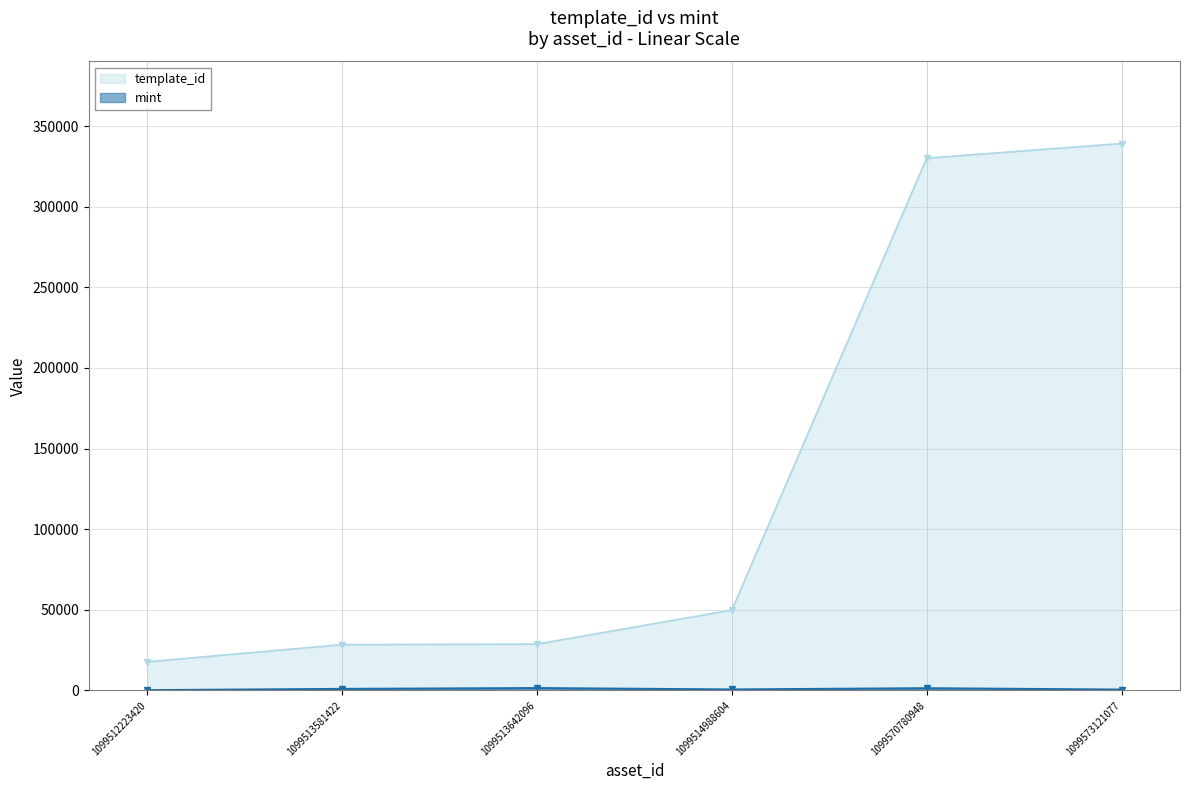

True or false: mint and template_id intersect in this chart.

False